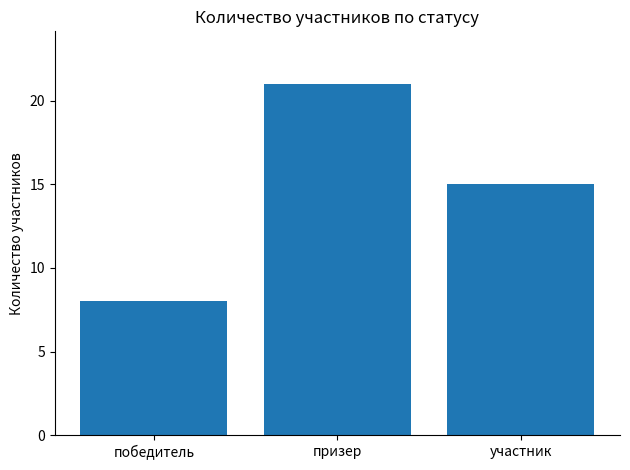

How many values are below 15?

1